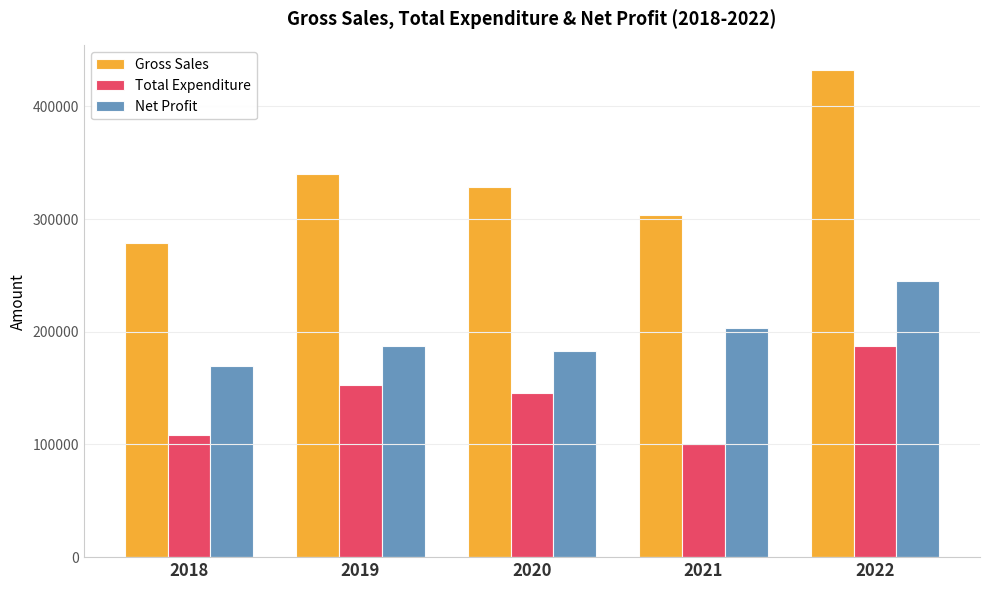

Where does the Net Profit series first go above 186974?

2019